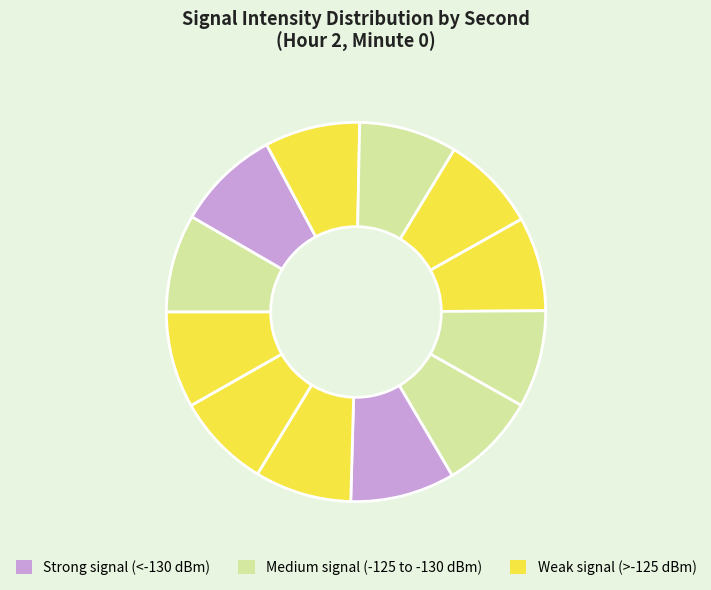

Is there any slice that represents more than half of the pie?

No